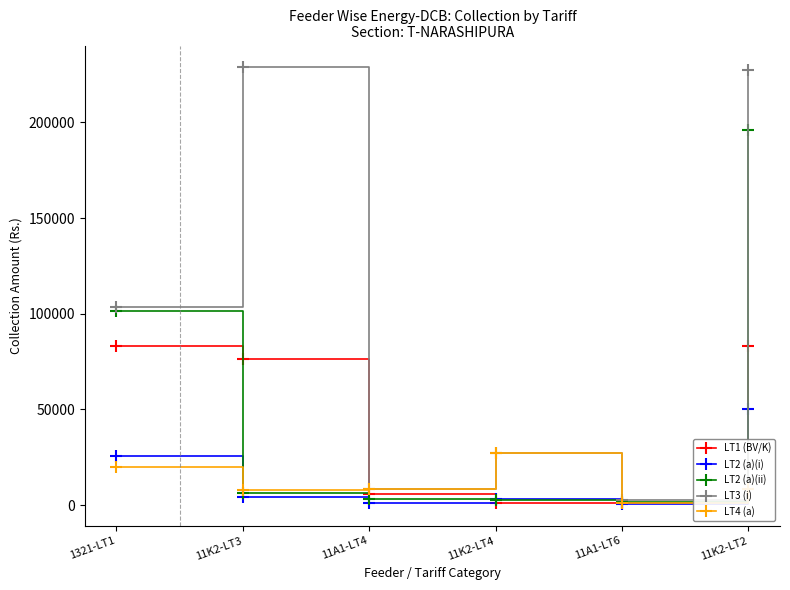

List the series in order of their peak value, highest first.

LT3 (i), LT2 (a)(ii), LT1 (BV/K), LT2 (a)(i), LT4 (a)